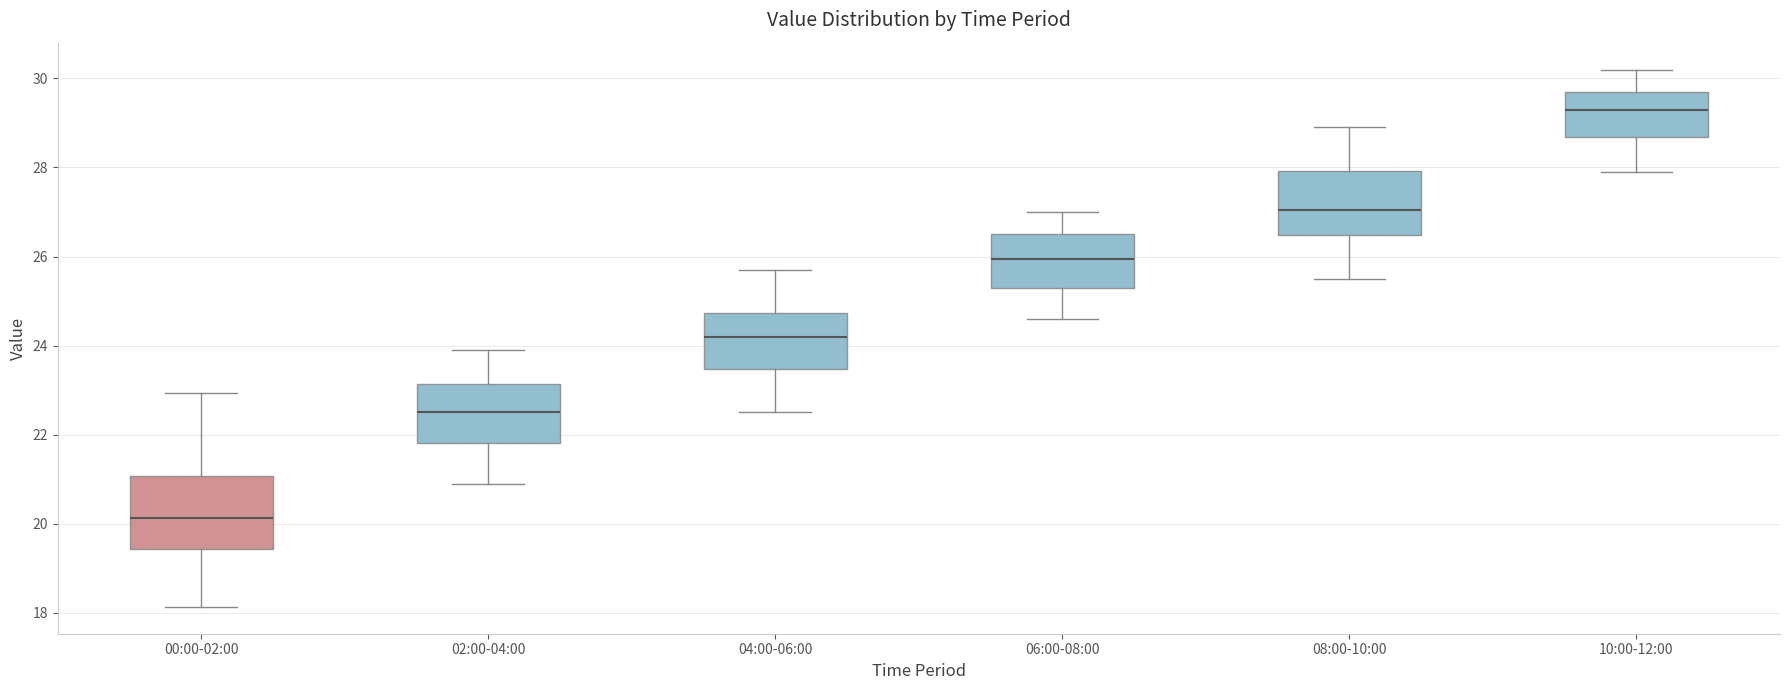

Where does the upper whisker of the box for 04:00-06:00 end on the y-axis? The values are not printed on the chart, so give them approximately, as read against the axis.

25.8